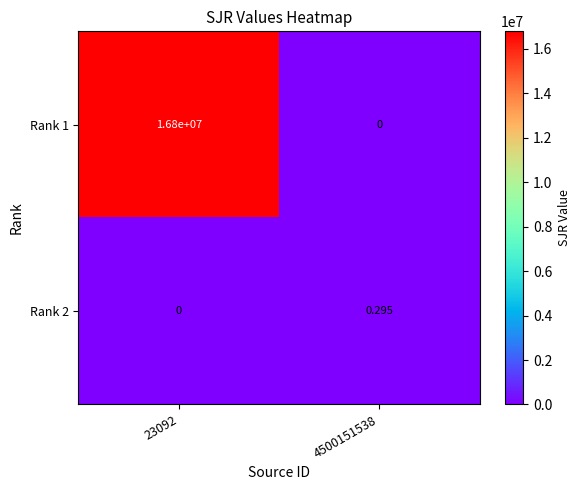

Reading left to right, list all the values displayed in this chart.

Rank 1: 23092=16800000.0	4500151538=0.0
Rank 2: 23092=0.0	4500151538=0.3